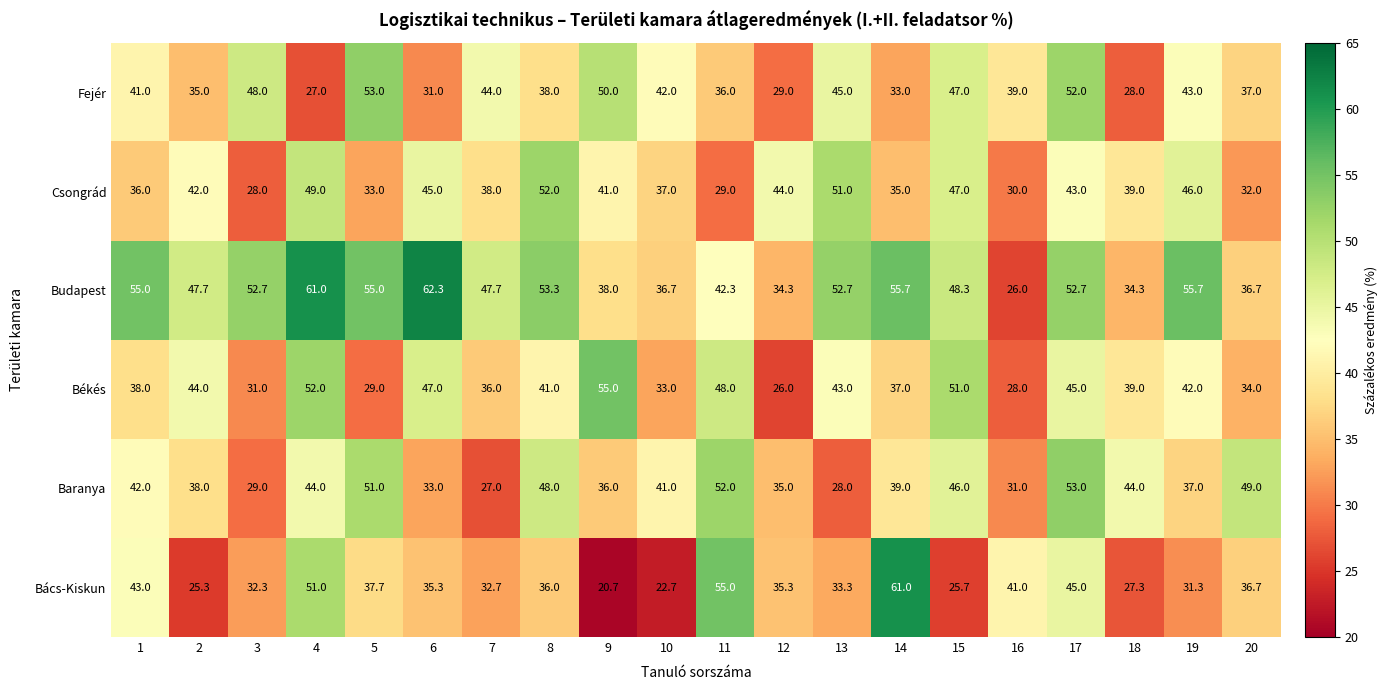

At 11, list the series in order from smallest to largest.

Csongrád, Fejér, Budapest, Békés, Baranya, Bács-Kiskun